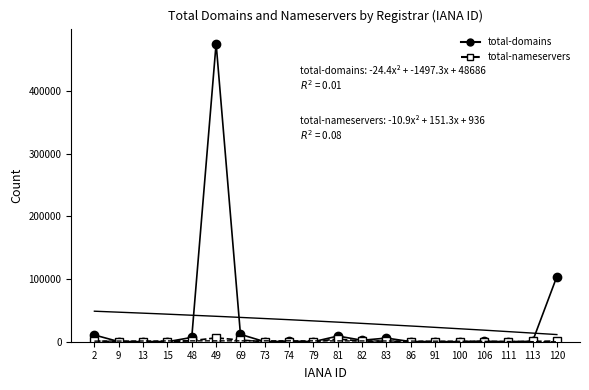

What is the greatest value displayed?

475776